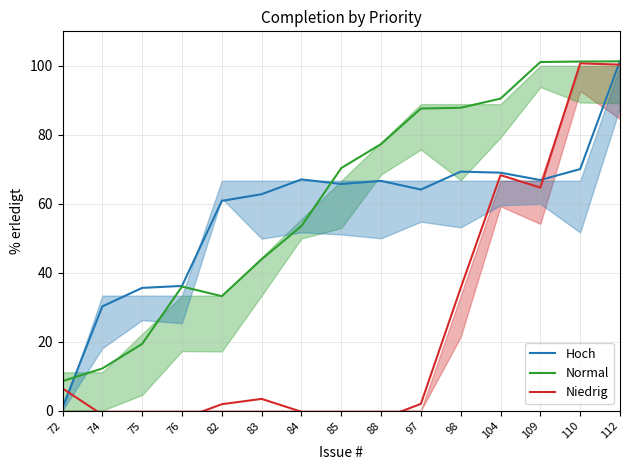

How many interior local valleys does the Niedrig series have?

3